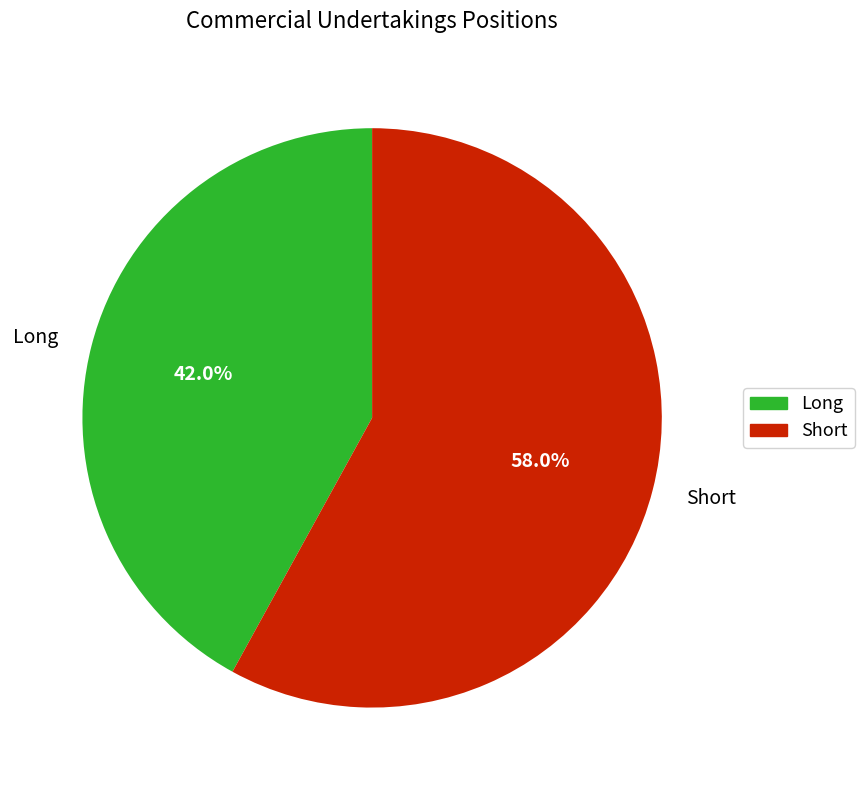

Which slice is the largest?

Short